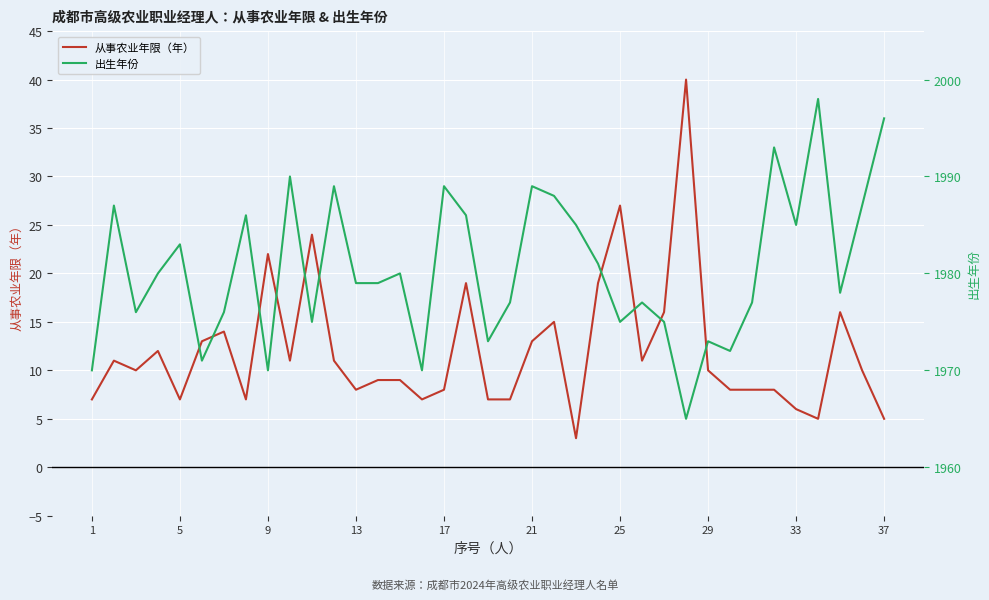

List the series in order of their peak value, lowest first.

从事农业年限（年）, 出生年份